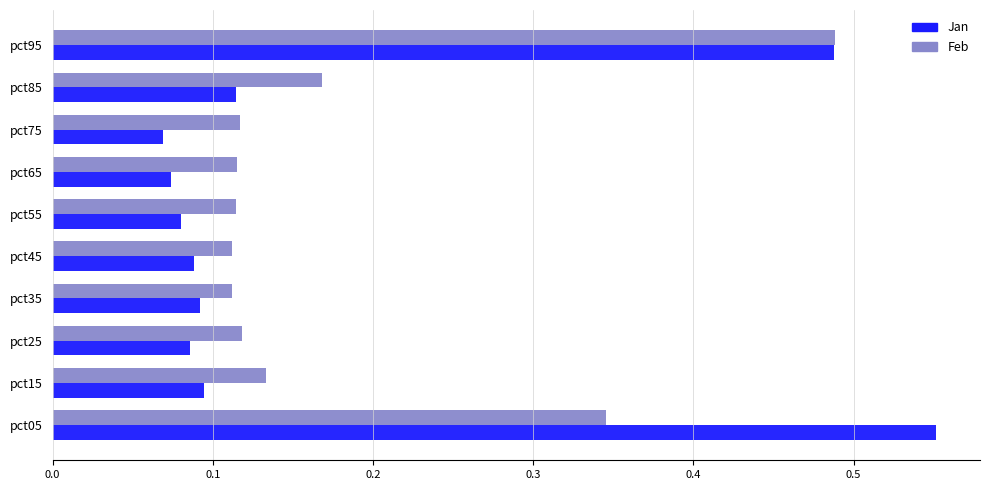

How many Feb values are between 0 and 1?

10